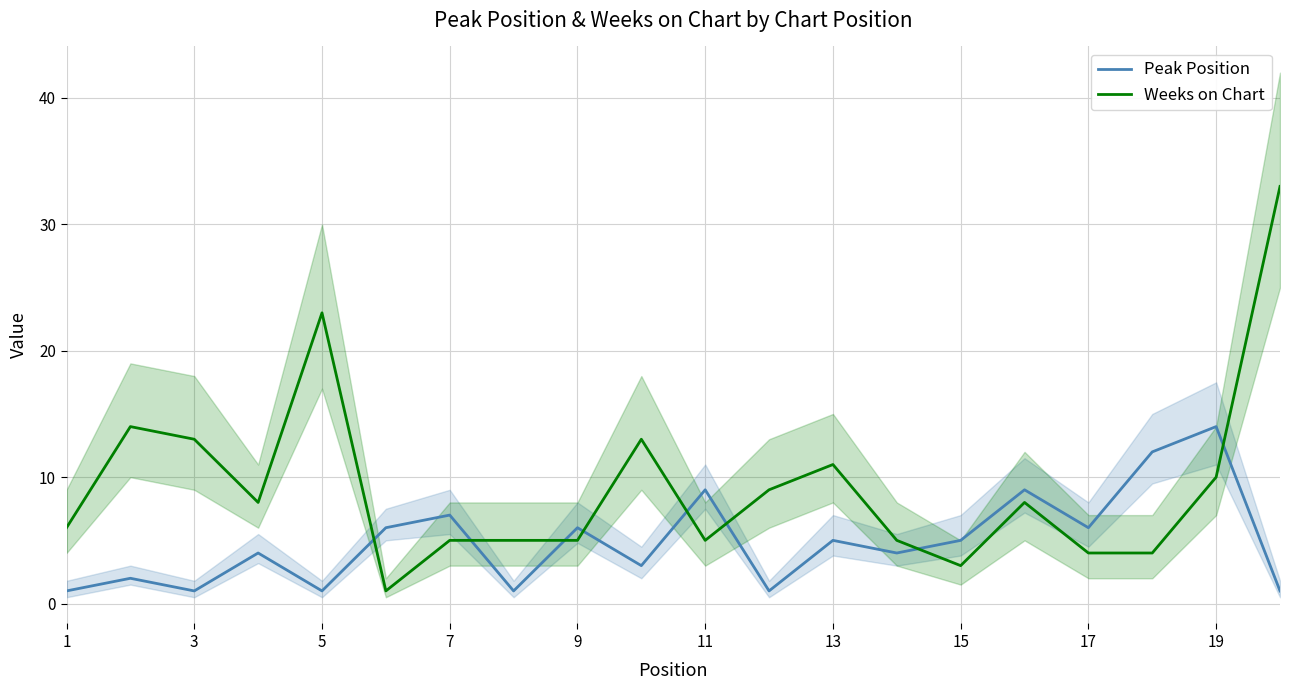

Is the value of Weeks on Chart at 1 greater than the value of Peak Position at 5?

Yes